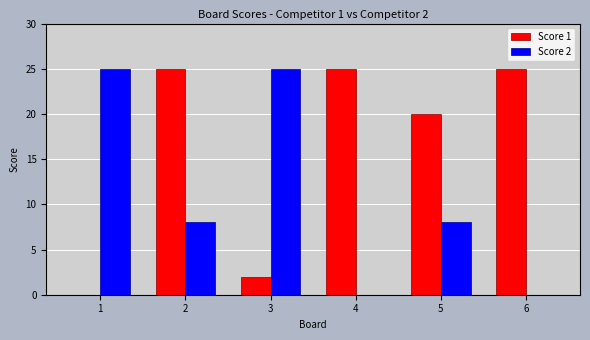

What is the average value of the Score 1 series?

16